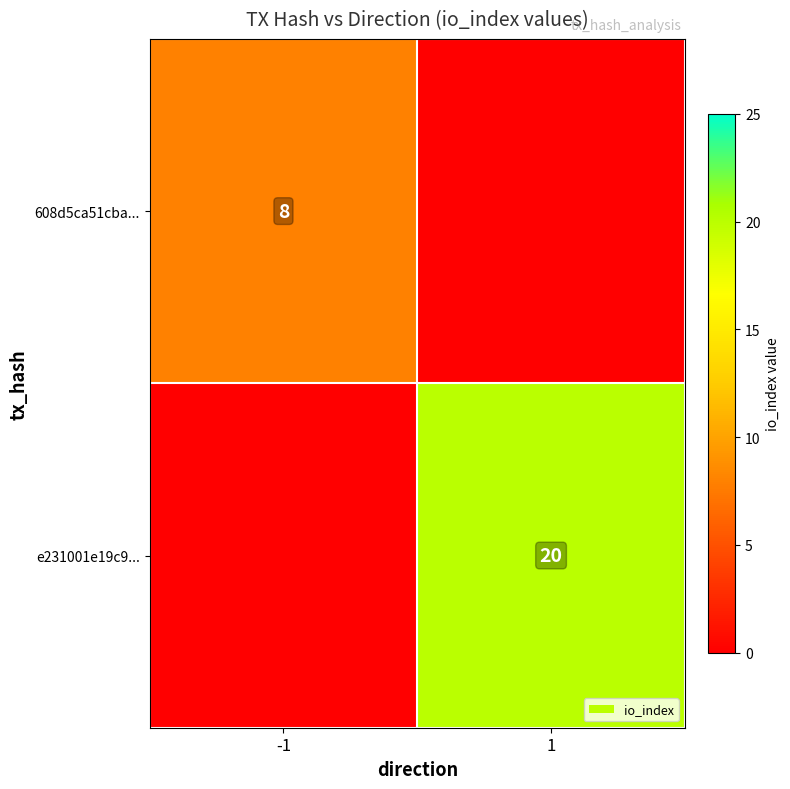

At which label is e231001e19c9... closest to 10?

-1